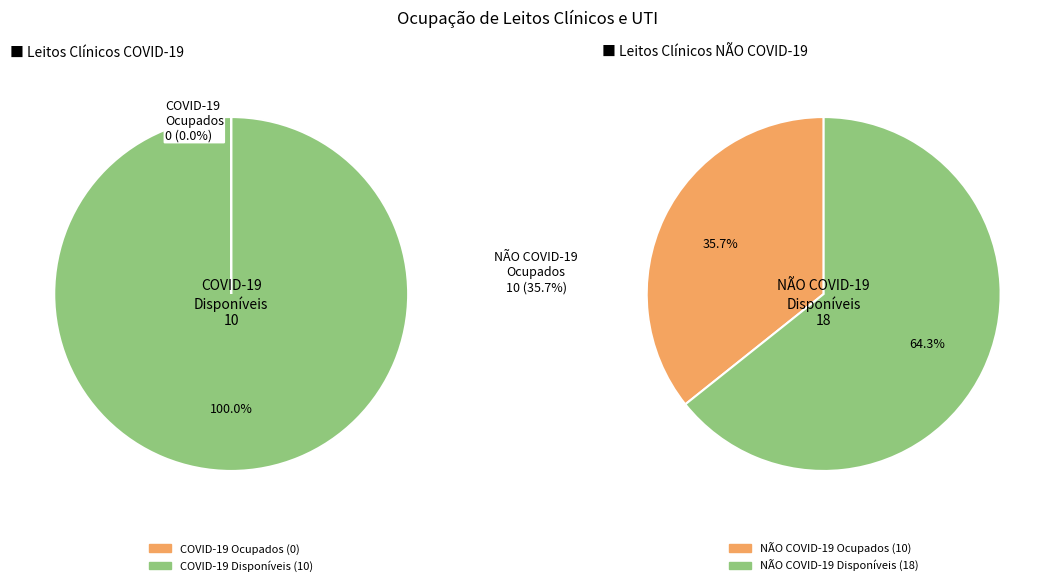

True or false: leitos clínicos COVID-19 ocupados accounts for 9% of the total.

False